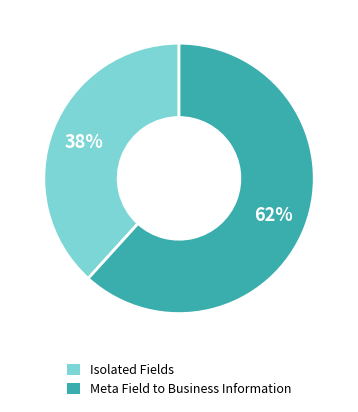

To the nearest percent, what is the average slice percentage?

50%